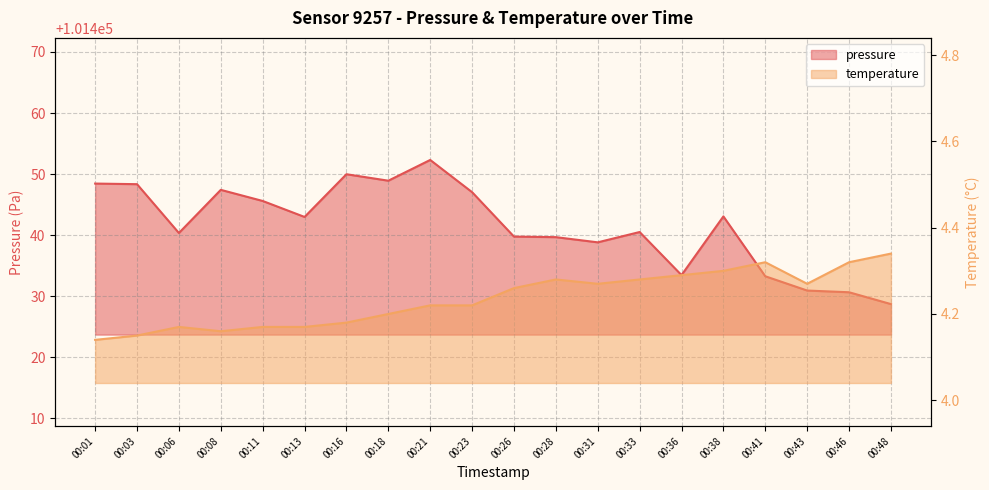

True or false: temperature and pressure intersect in this chart.

False